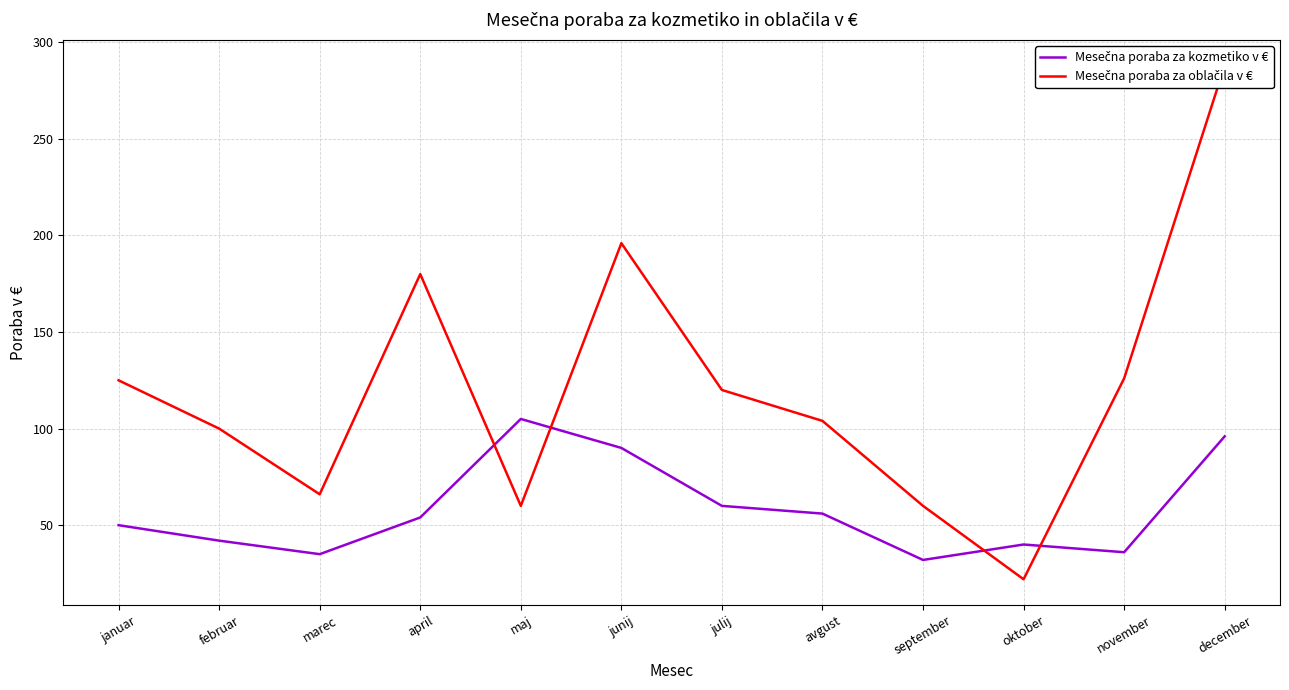

Does the chart display data point markers on the line(s)?

No